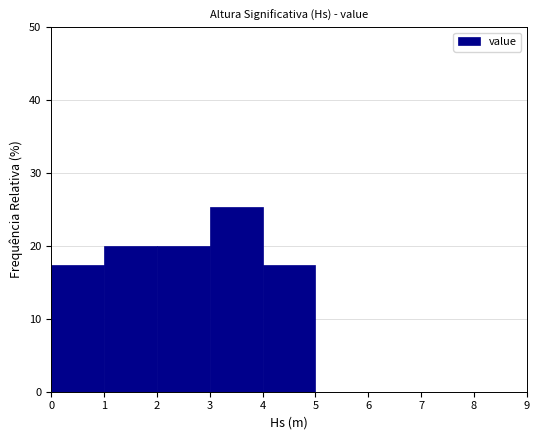

What is the height of the bar covering 3 to 4 on the x-axis? The values are not printed on the chart, so give them approximately, as read against the axis.

25